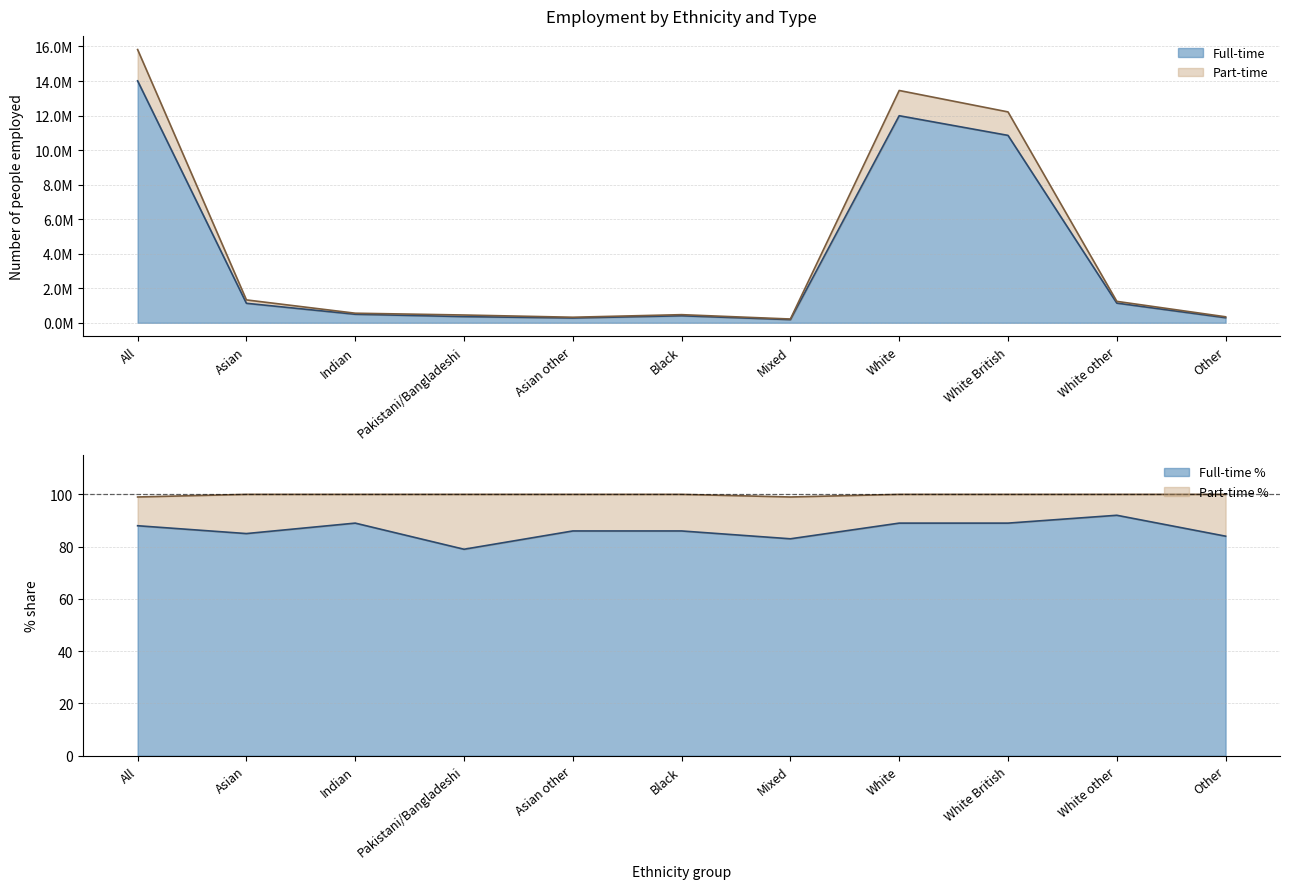

At which label is Full-time closest to 7096150?

White British